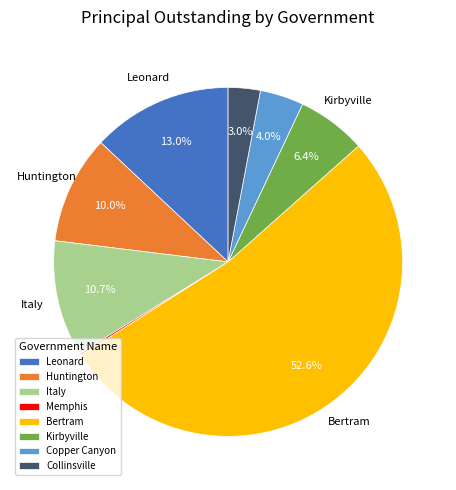

The Collinsville slice represents 18% of the pie. True or false?

False